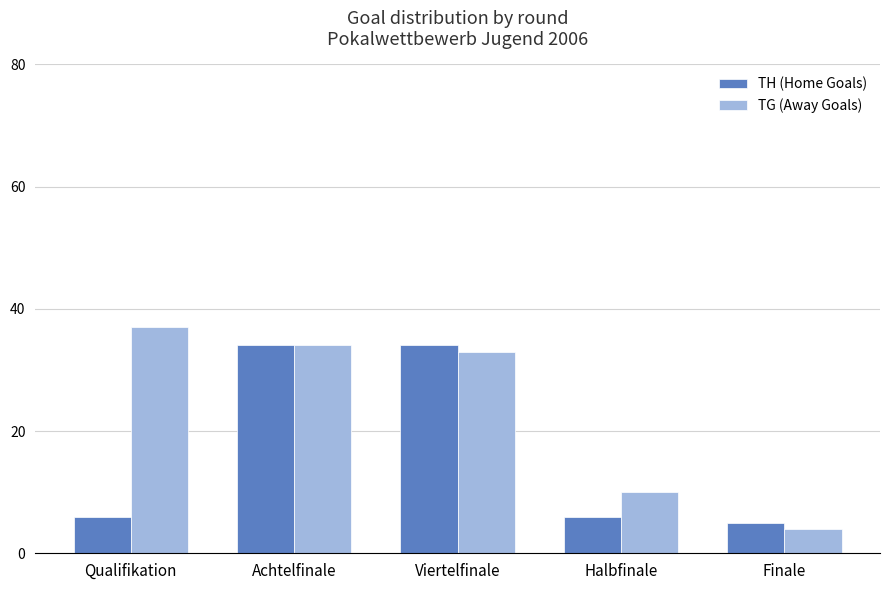

What is the difference between the TG (Away Goals) values at Achtelfinale and Halbfinale?

24